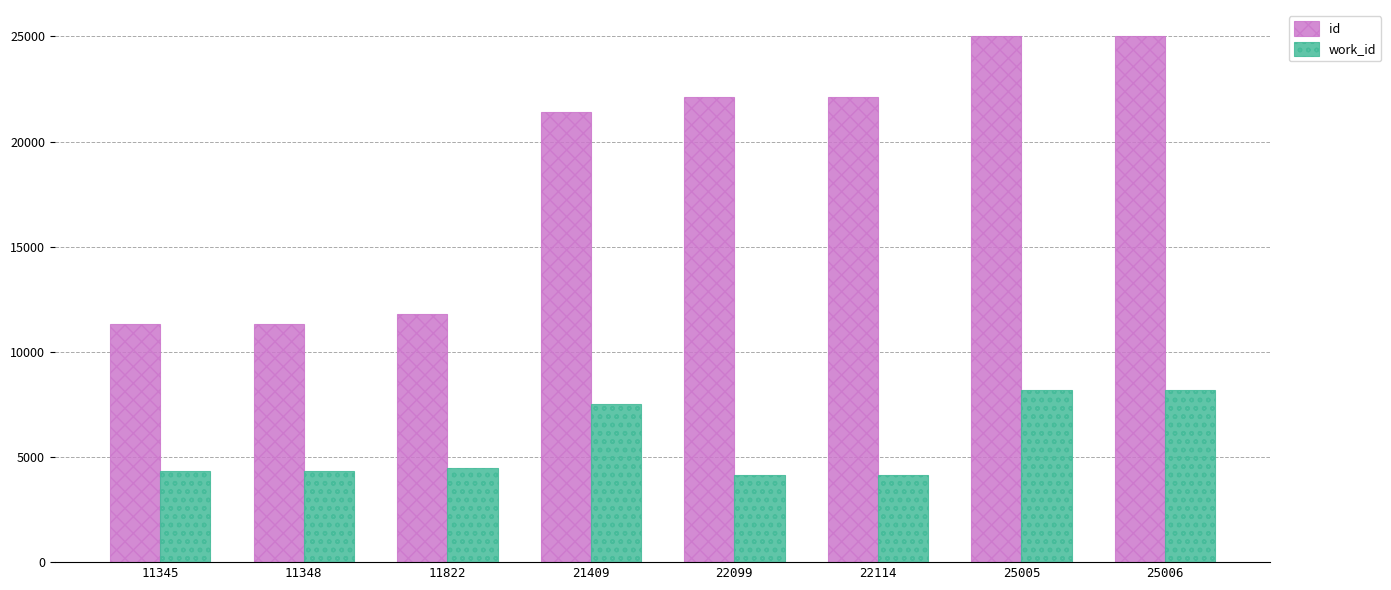

What is the smallest value displayed?

4167